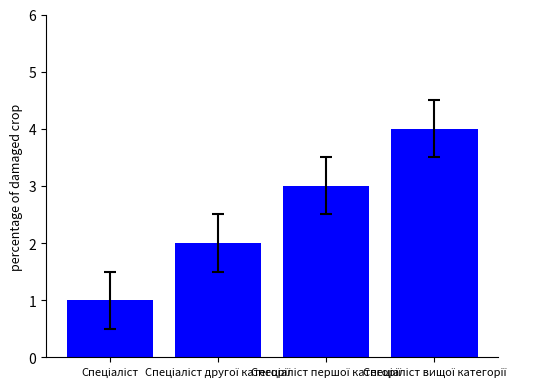

What is the difference between the maximum and minimum values?

3